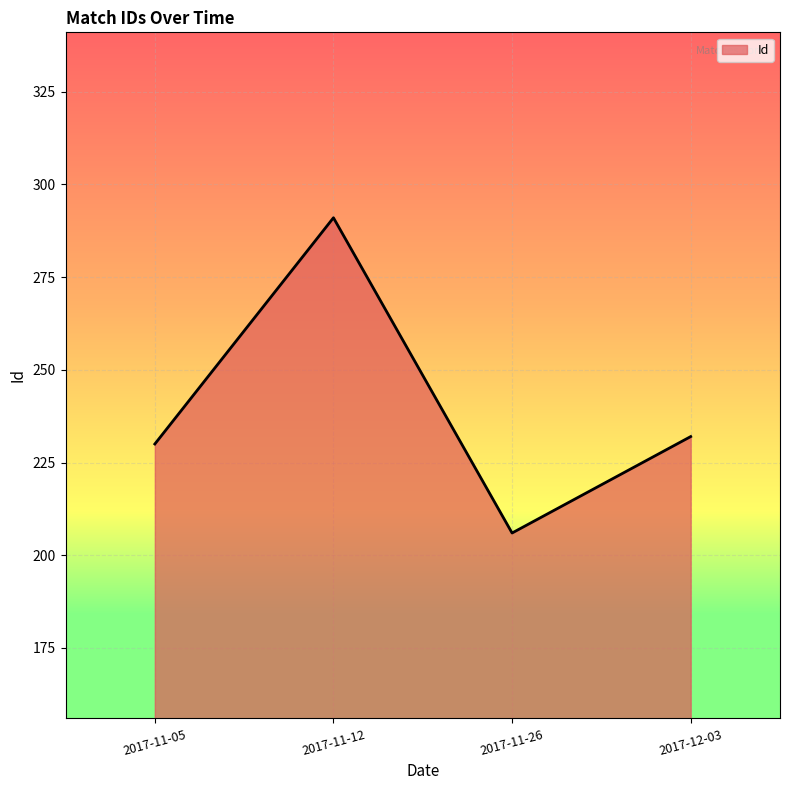

Count the number of categories in the chart.

4